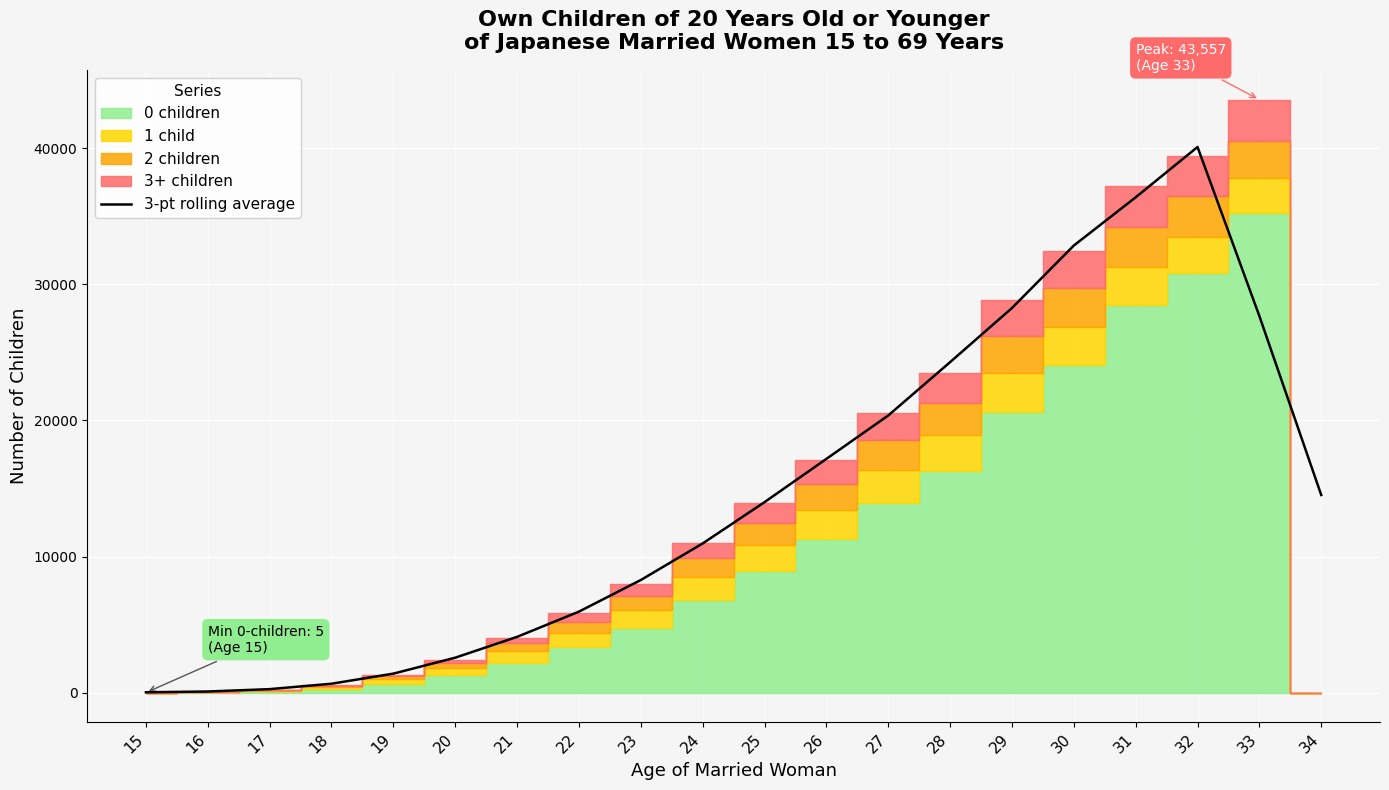

Where is the first local maximum?

32